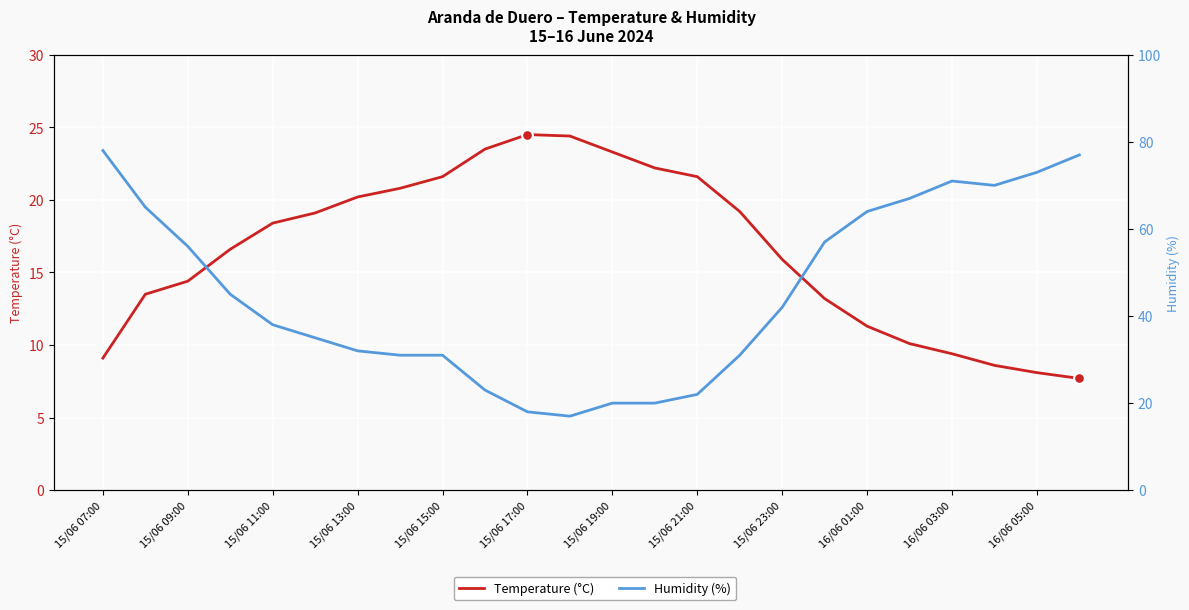

Which series has the largest Y range (max minus min)?

Humidity (%)